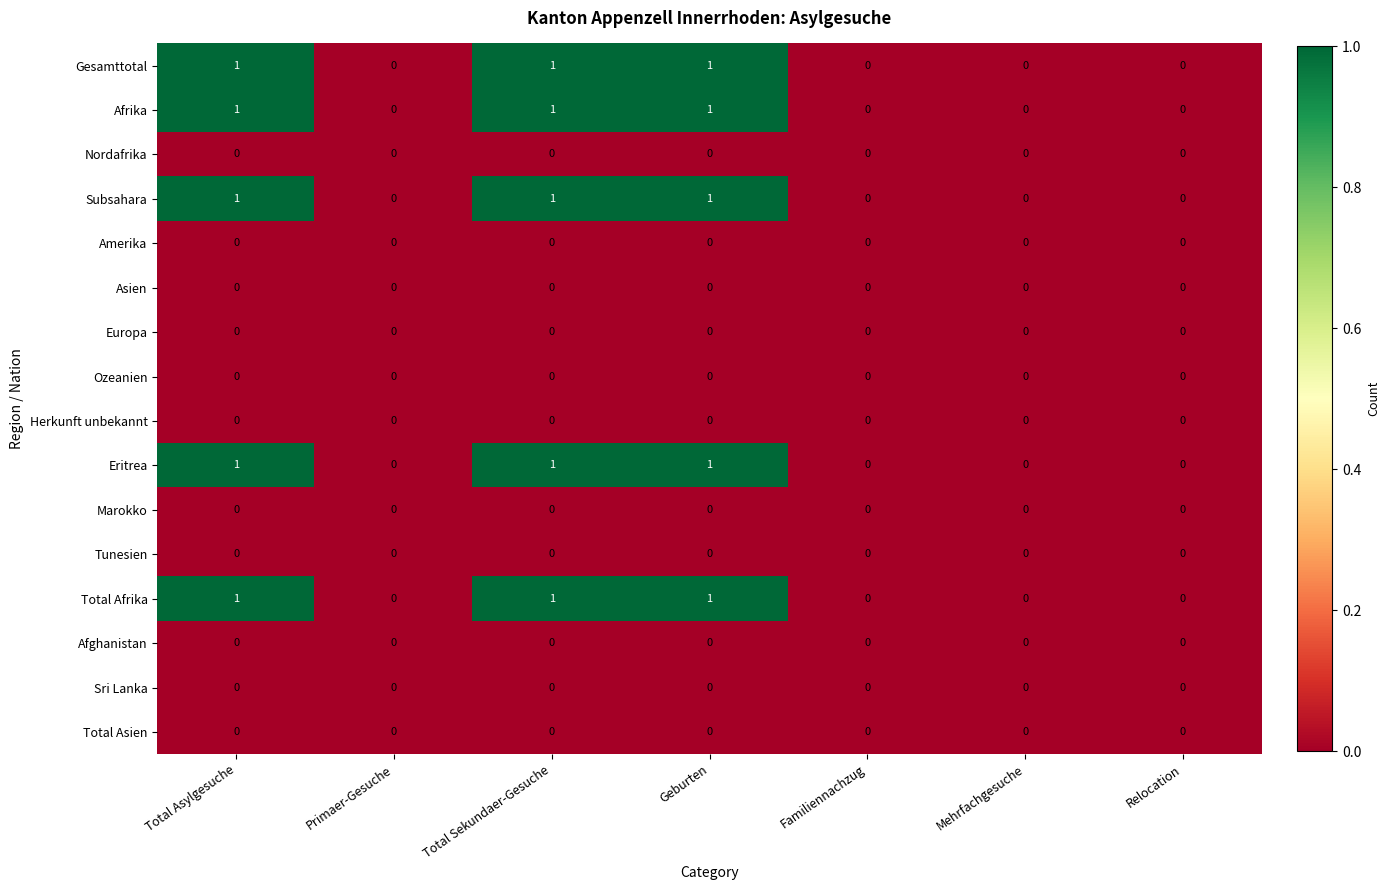

Is it true that Subsahara equals 1 at Total Sekundaer-Gesuche?

True